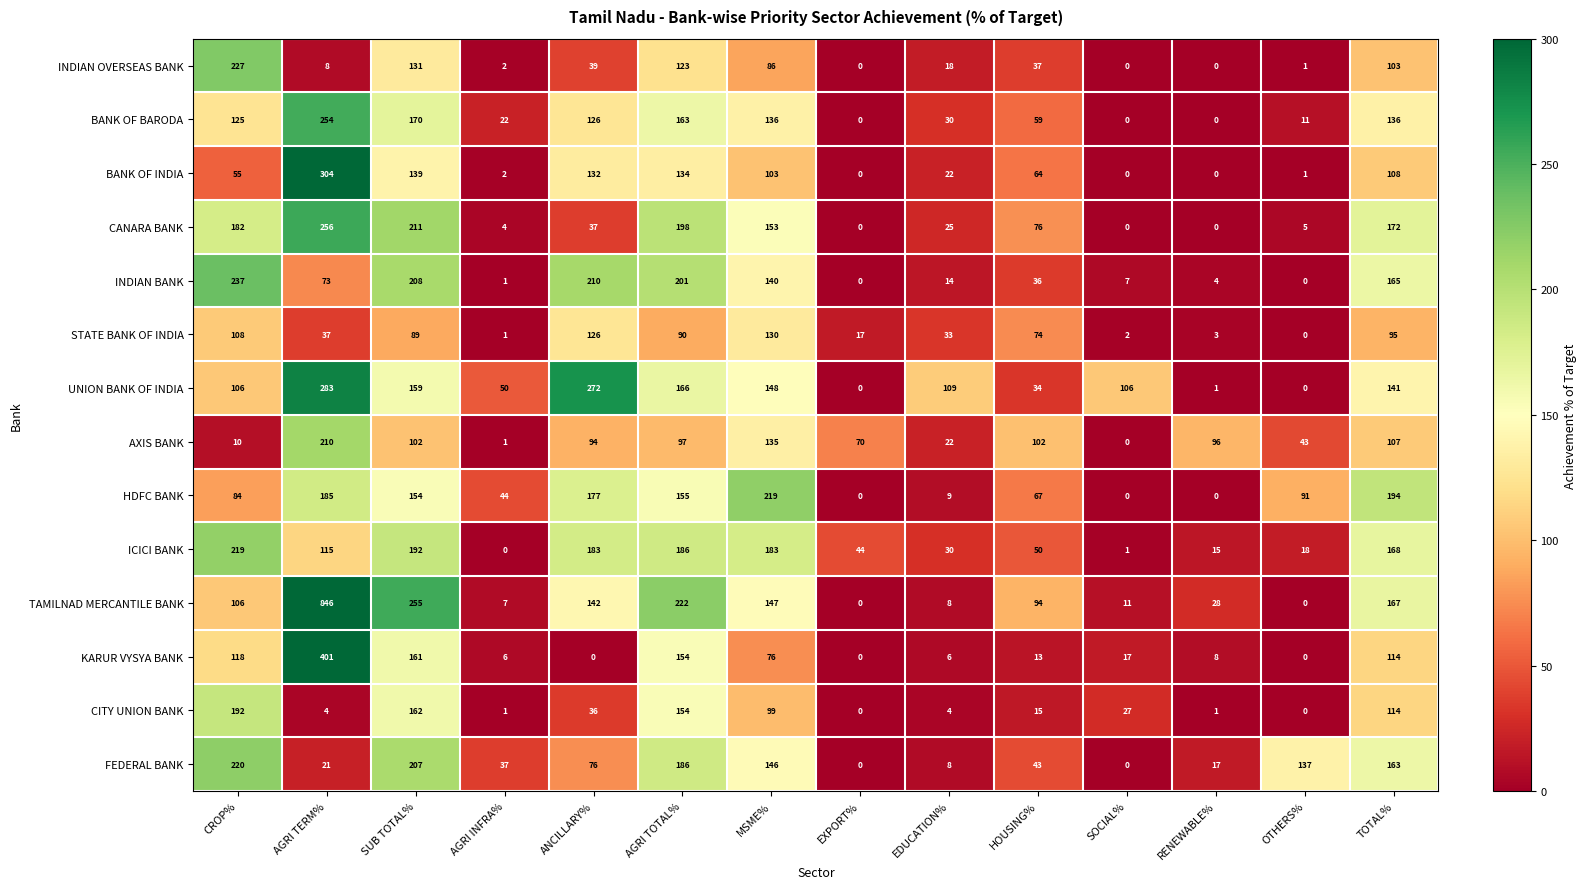

At HOUSING%, list the series in order from largest to smallest.

AXIS BANK, TAMILNAD MERCANTILE BANK, CANARA BANK, STATE BANK OF INDIA, HDFC BANK, BANK OF INDIA, BANK OF BARODA, ICICI BANK, FEDERAL BANK, INDIAN OVERSEAS BANK, INDIAN BANK, UNION BANK OF INDIA, CITY UNION BANK, KARUR VYSYA BANK